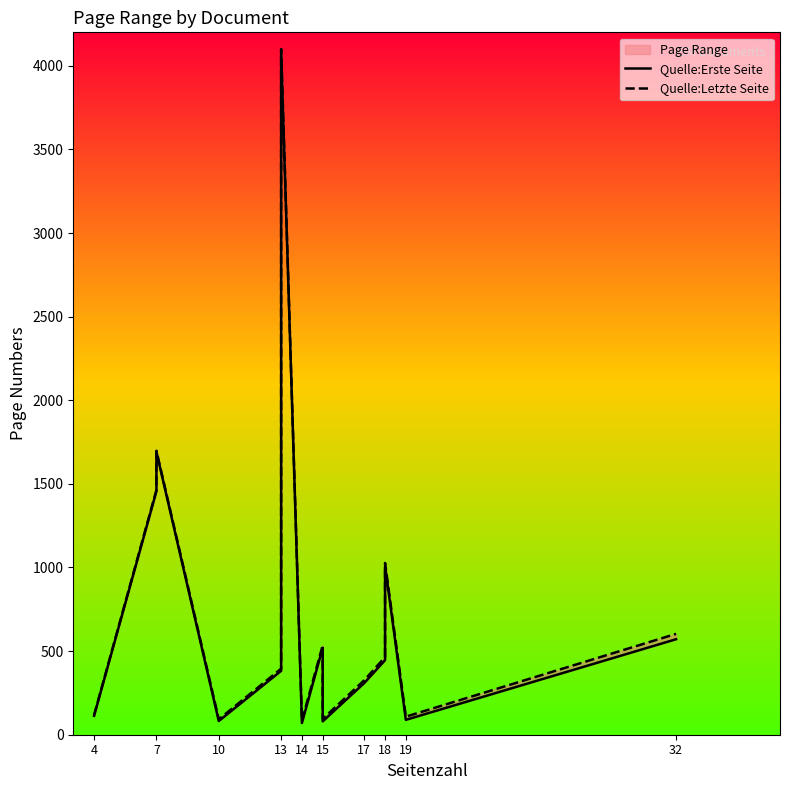

Which series has the widest spread of values?

Quelle:Erste Seite